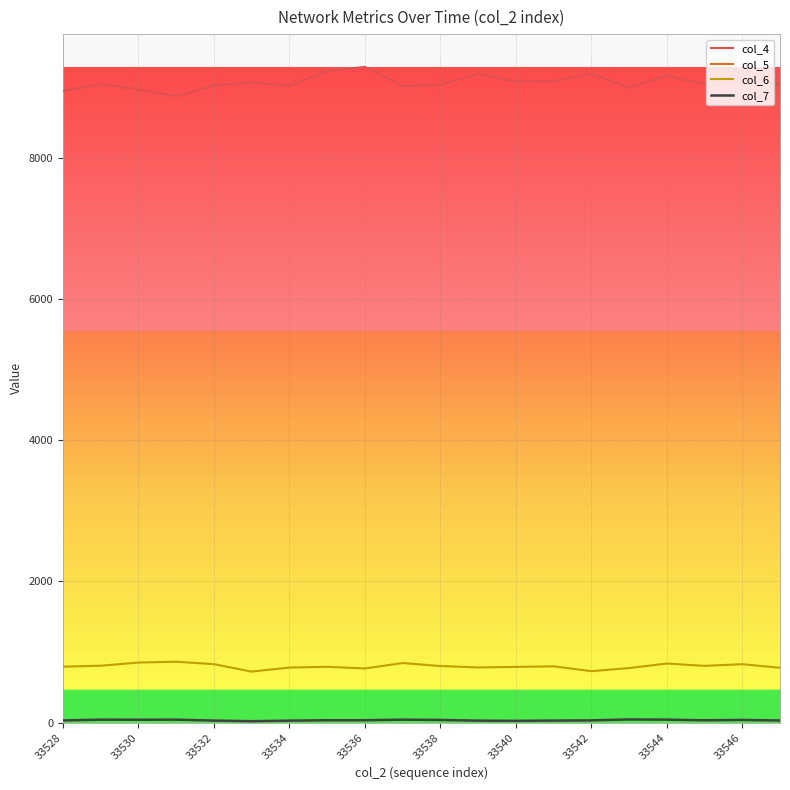

The col_6 series shows 827 at 33532. True or false?

True